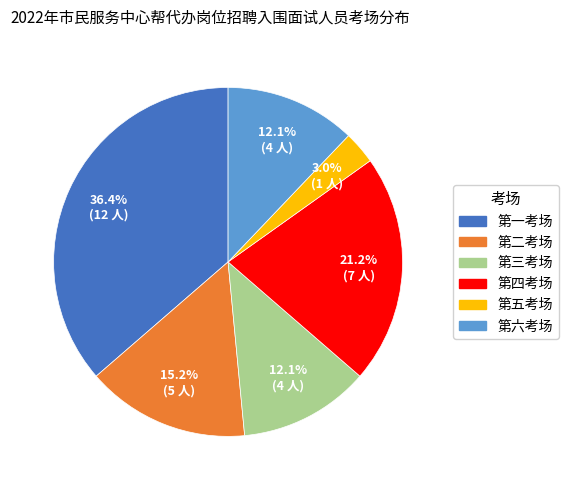

What percentage is the 第三考场 slice, to the nearest percent?

12%